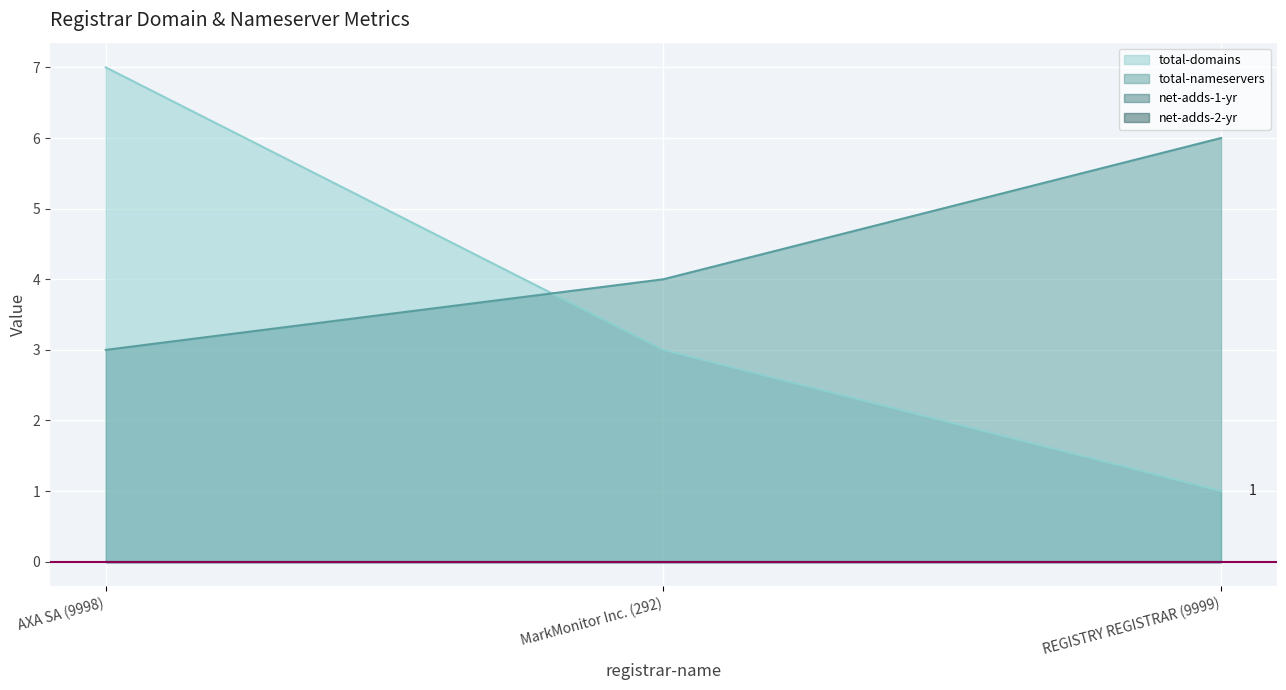

The total-domains series shows 7 at AXA SA (9998). True or false?

True